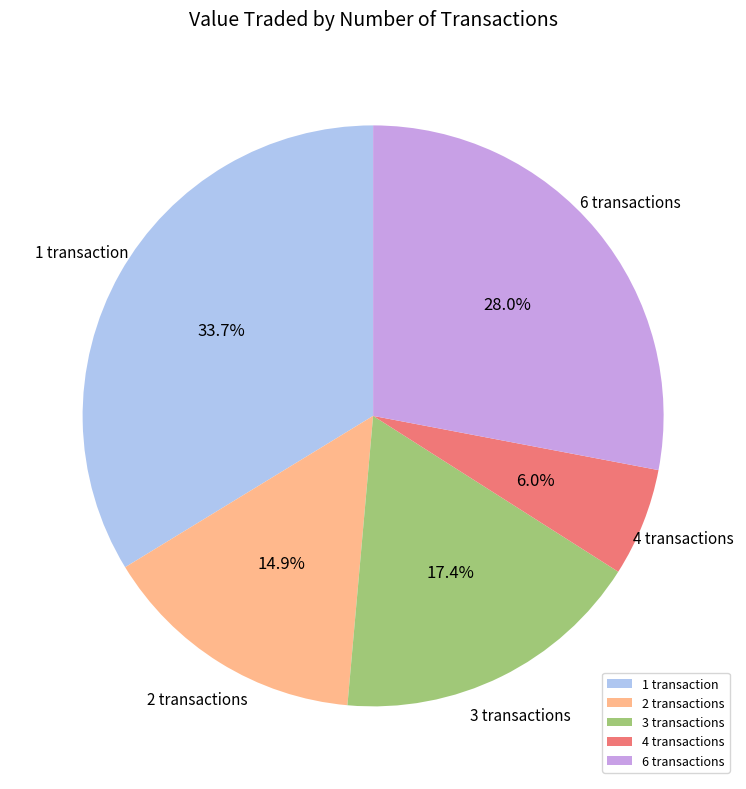

Which category has the biggest portion of the pie?

1 transaction